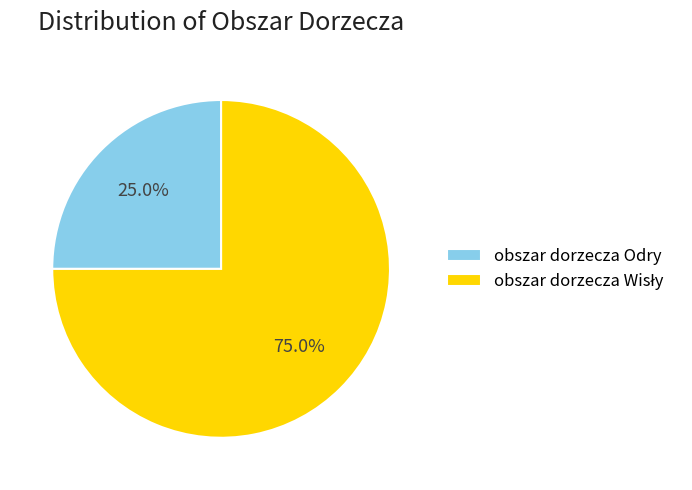

Count the number of slices in the pie.

2